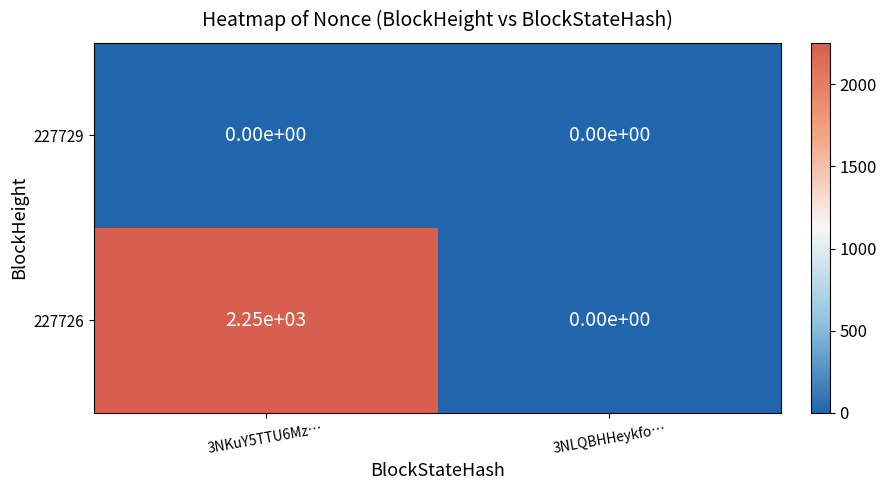

At 3NKuY5TTU6Mz…, list the series in order from largest to smallest.

227726, 227729